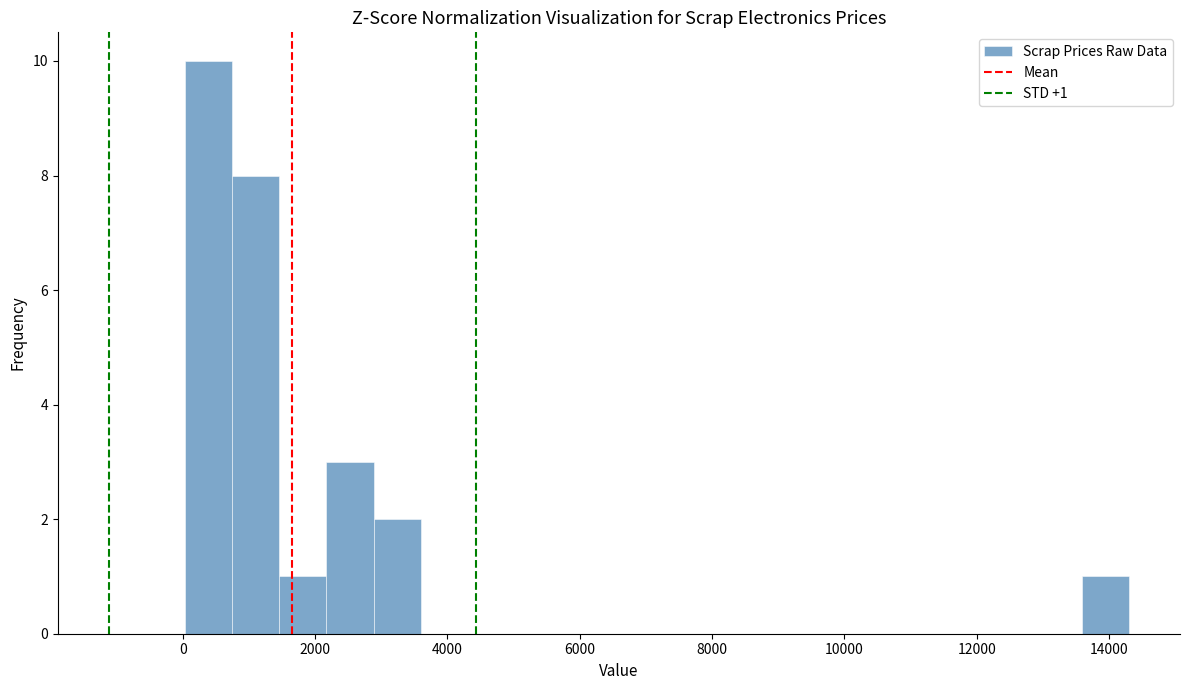

Read against the x-axis, roughly where is the centre of the tallest bar?

400